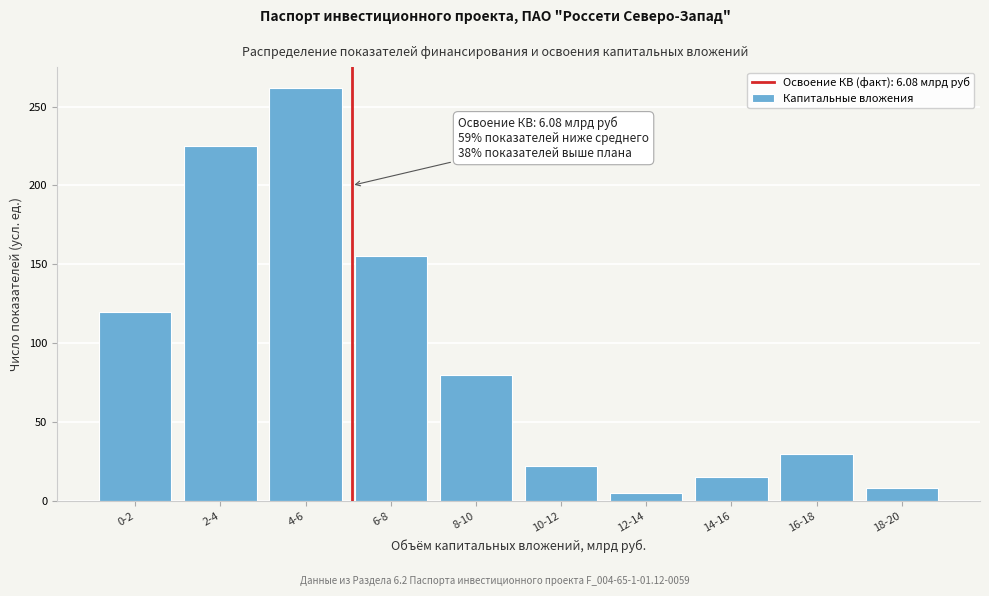

Reading right to left, transcribe all the data shown in this chart.

18-20=8	16-18=30	14-16=15	12-14=5	10-12=22	8-10=80	6-8=155	4-6=262	2-4=225	0-2=120